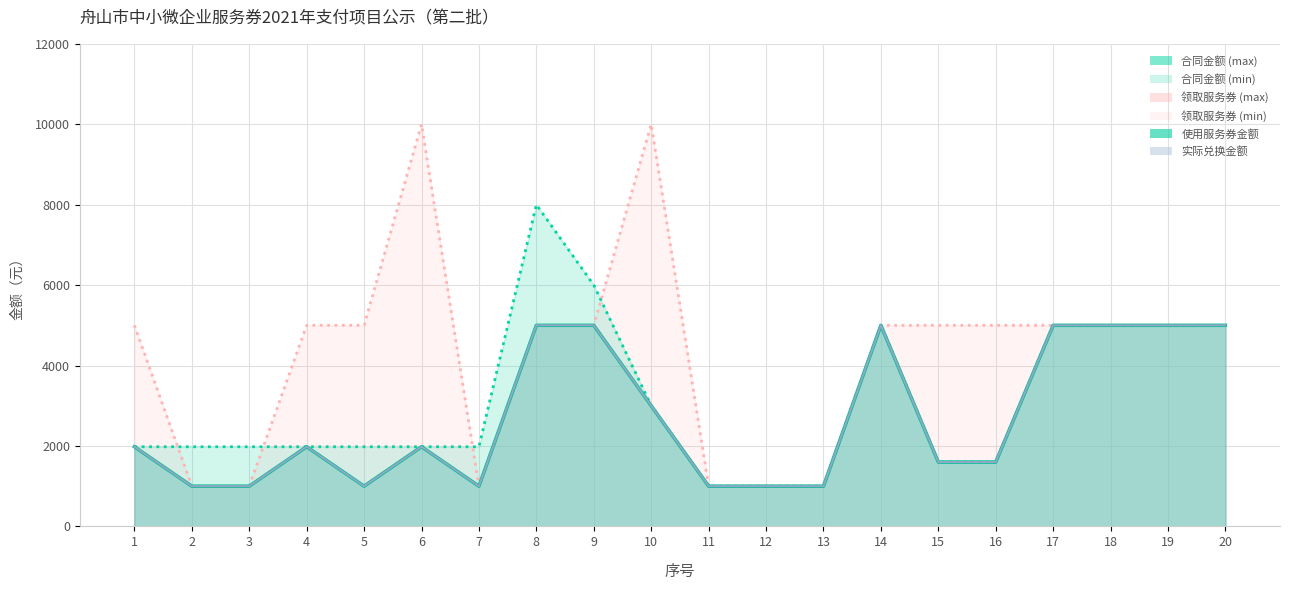

Which series has the largest total across all categories?

领取服务券金额